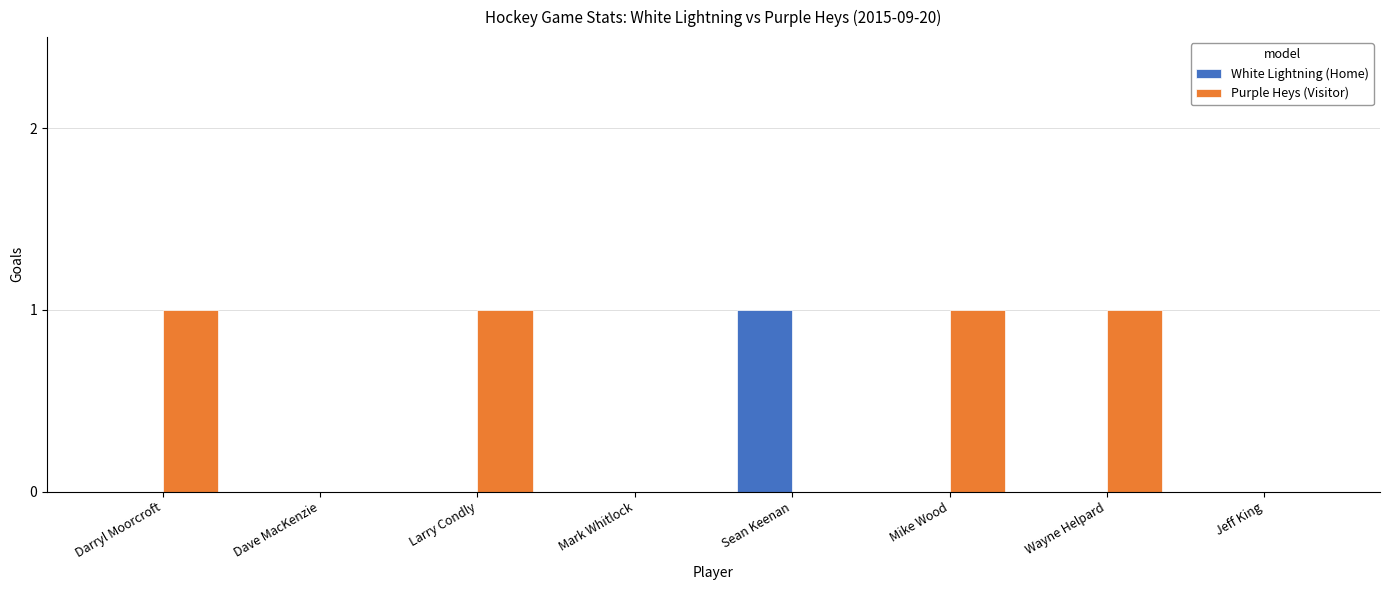

Are the bars horizontal?

No